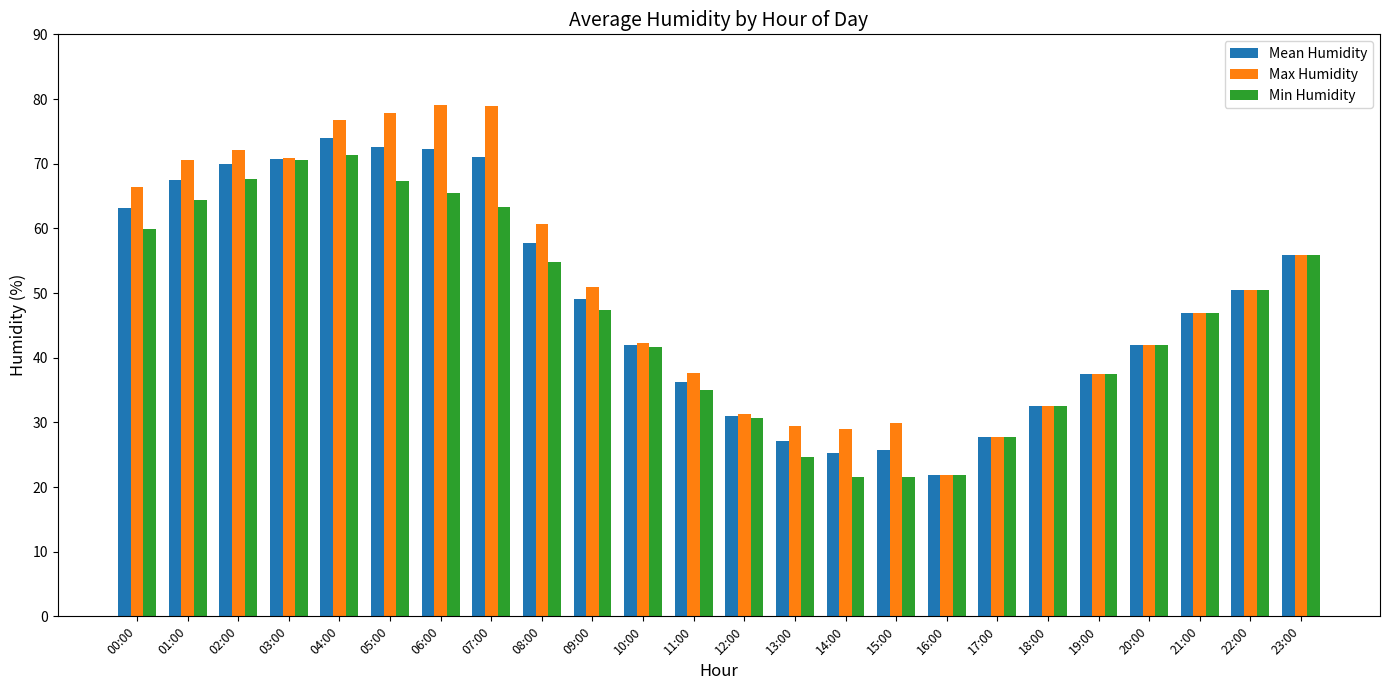

What is the value of the Min Humidity bar at the 19th from the left?

32.6